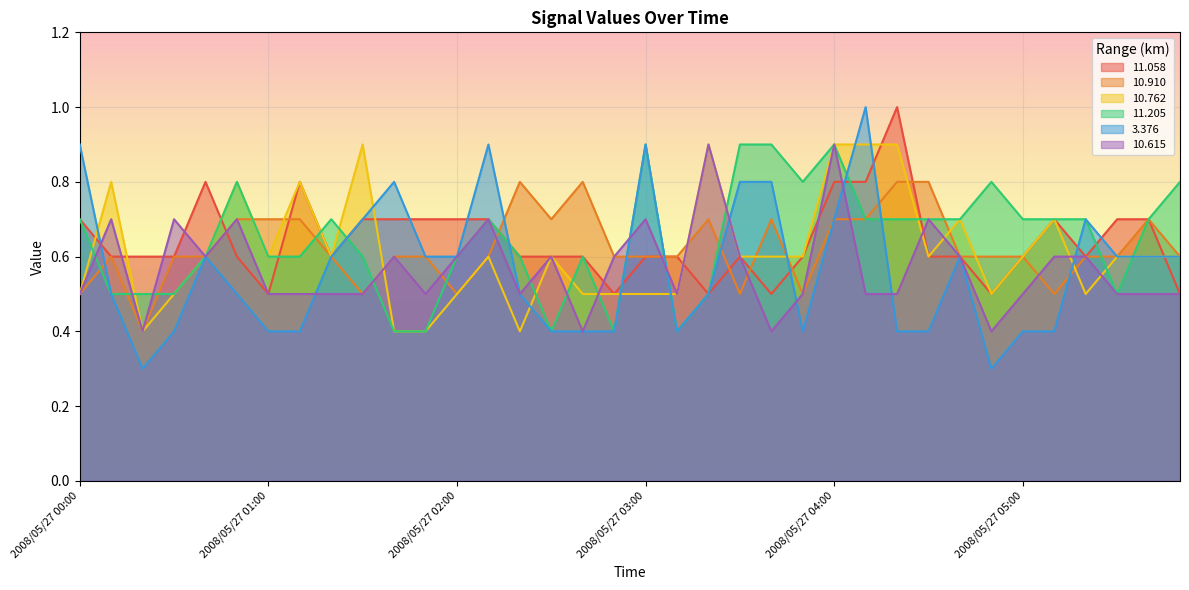

What is the total value across all series at 2008/05/27 05:40?

3.8